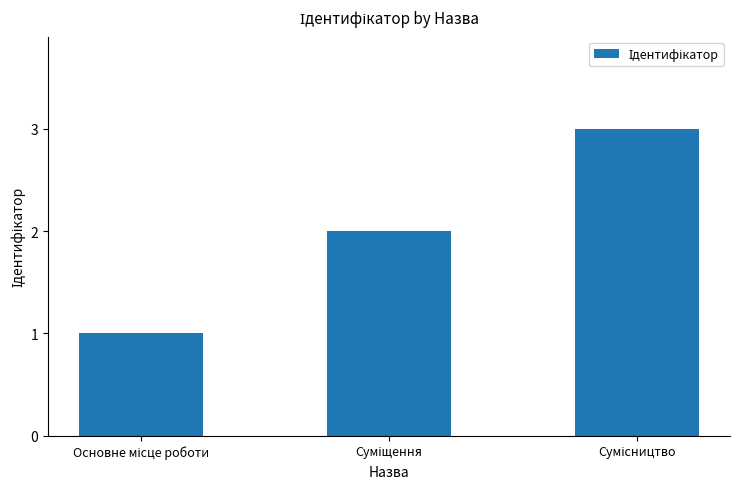

What is the greatest value displayed?

3